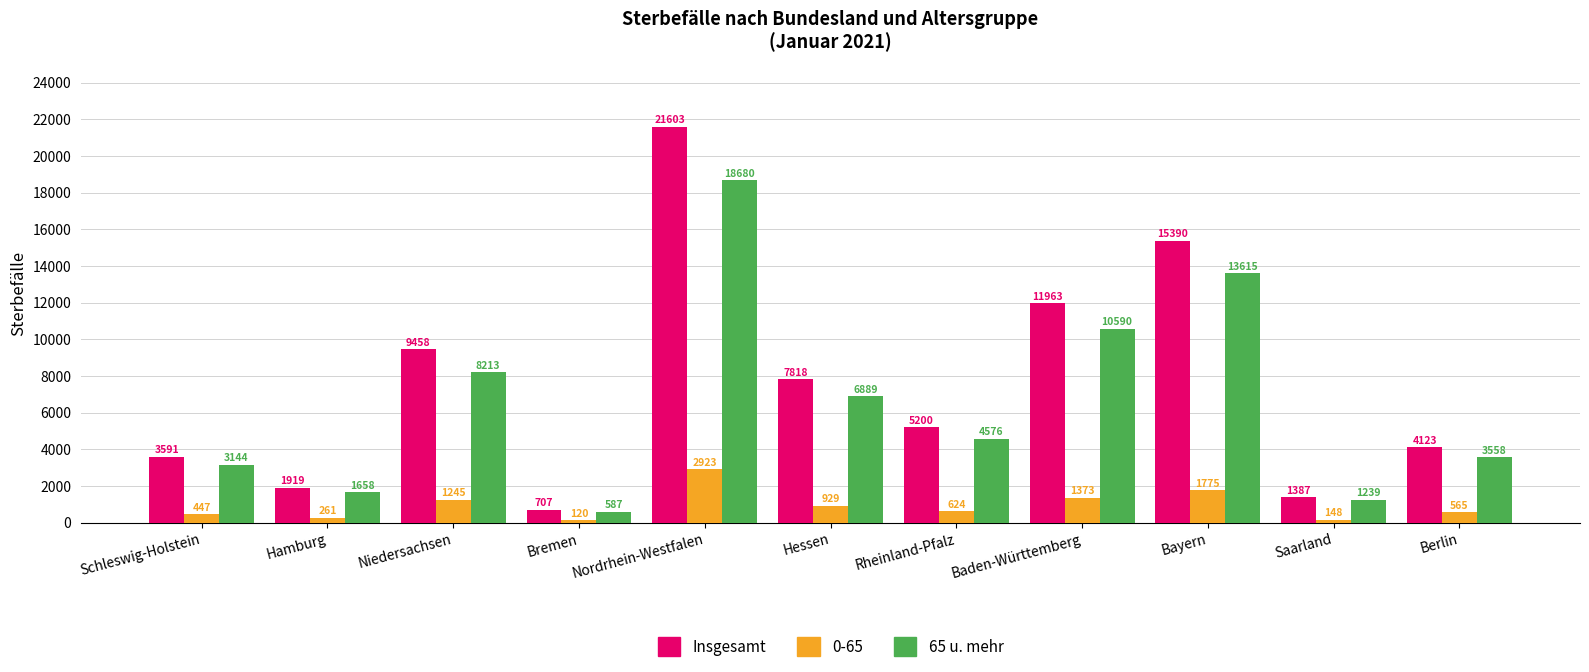

What value does the Insgesamt series have at Niedersachsen, to the nearest 100?

9500